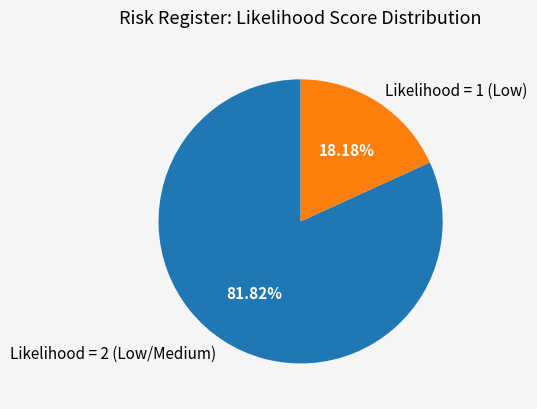

Count the number of slices in the pie.

2